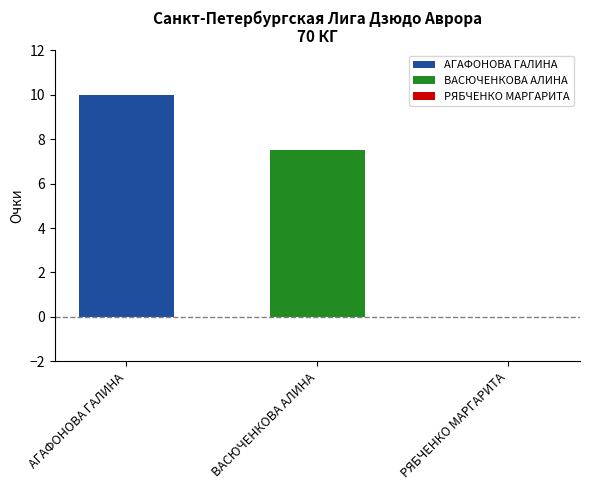

What is the greatest value displayed?

10.0